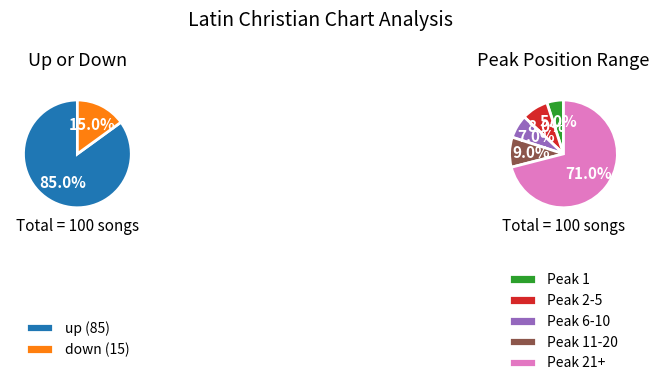

To the nearest percent, what percentage of the pie is down?

15%